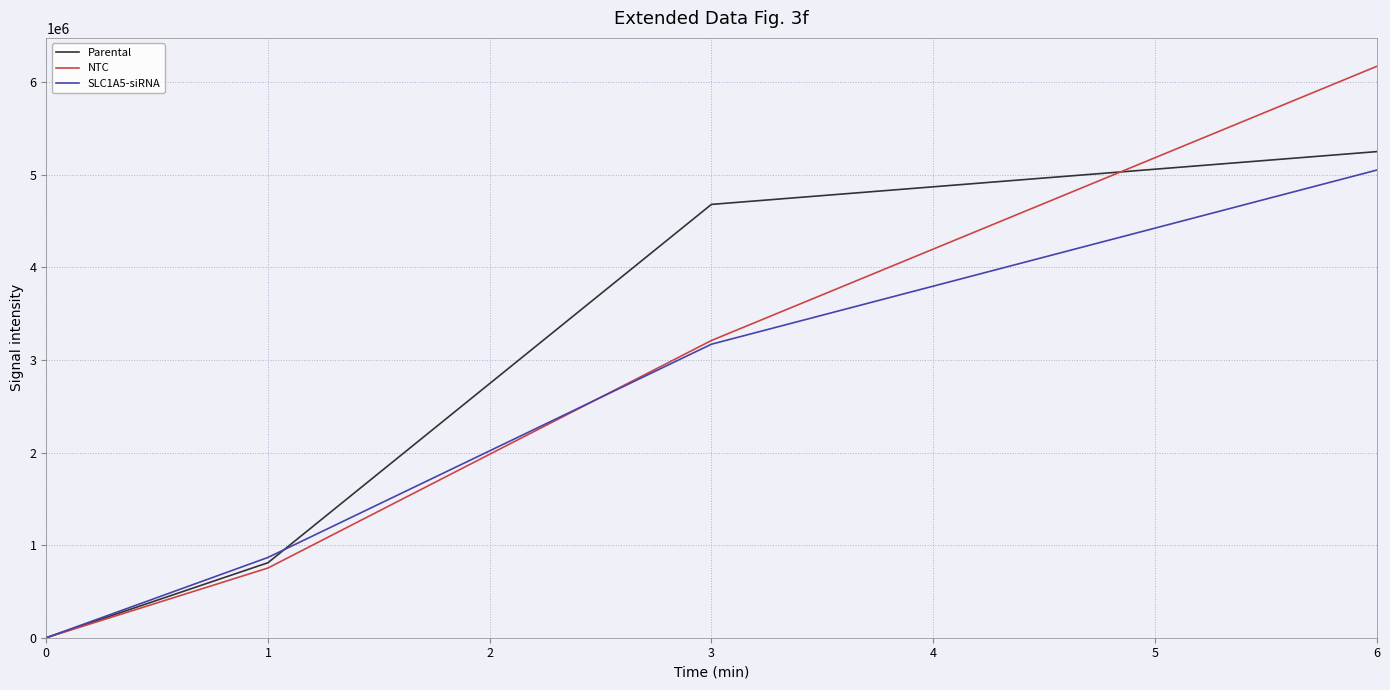

Which series has the largest total across all categories?

Parental